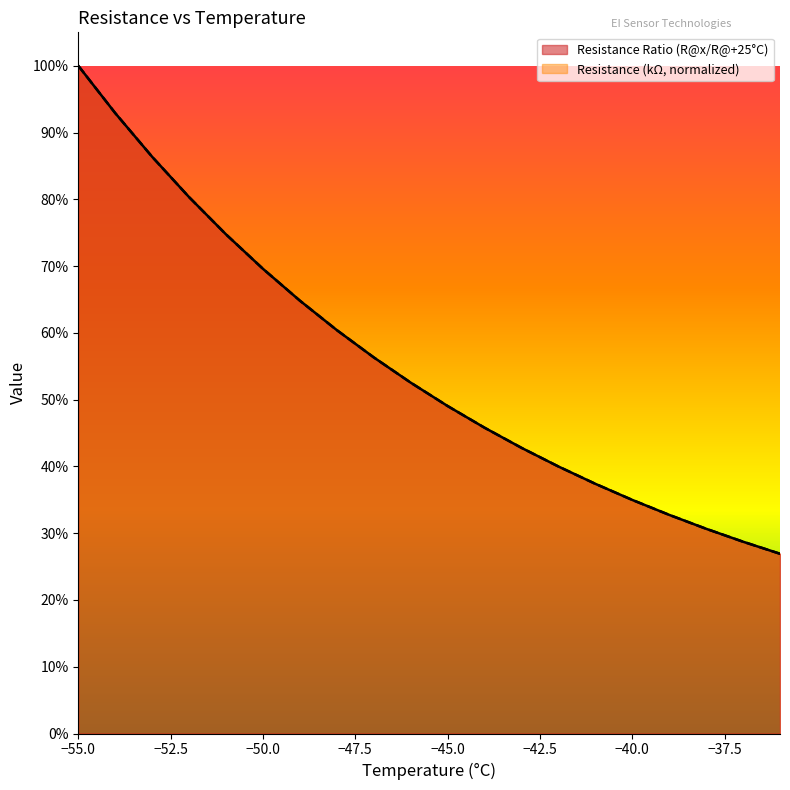

What is the maximum value shown in the chart?

100.0